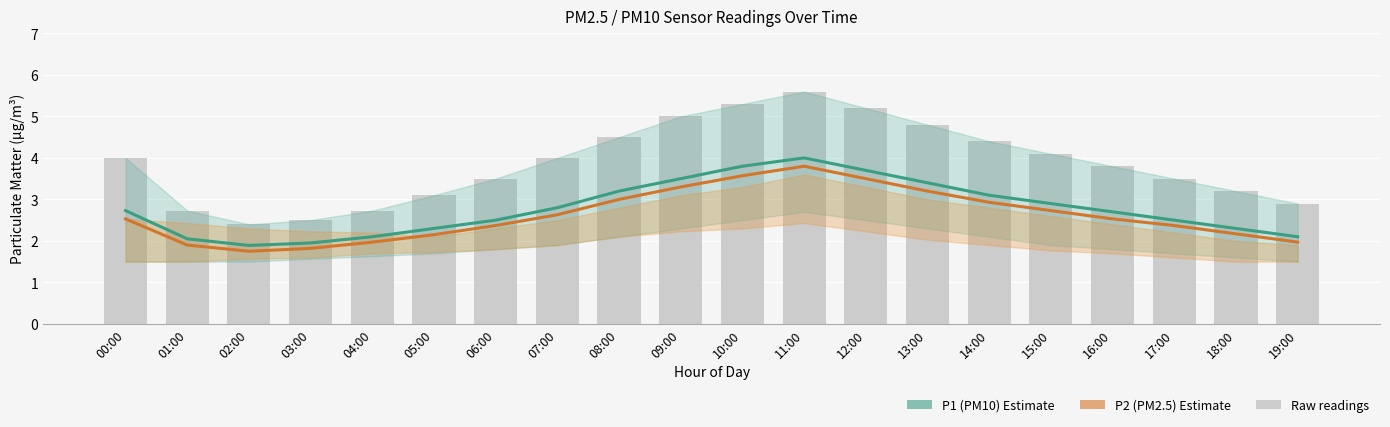

Reading left to right, extract all data points from this chart.

P1 (PM10): 2.7	2.0	1.9	1.9	2.1	2.3	2.5	2.8	3.2	3.5	3.8	4.0	3.7	3.4	3.1	2.9	2.7	2.5	2.3	2.1
P2 (PM2.5): 2.5	1.9	1.8	1.8	2.0	2.1	2.4	2.6	3.0	3.3	3.6	3.8	3.5	3.2	2.9	2.7	2.5	2.4	2.2	2.0